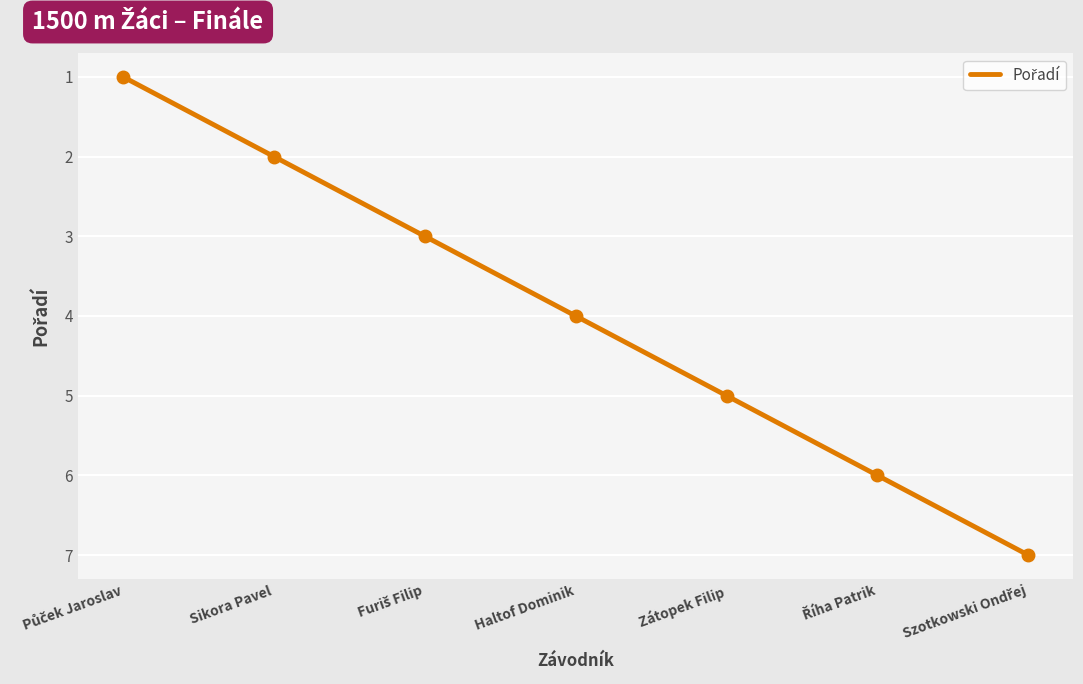

What is the maximum value shown in the chart?

7